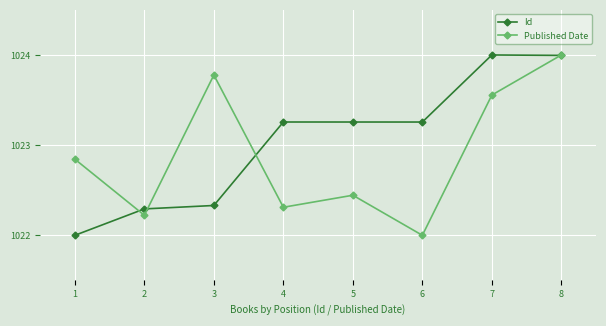

What is the total value across all series at 8?

2048.0